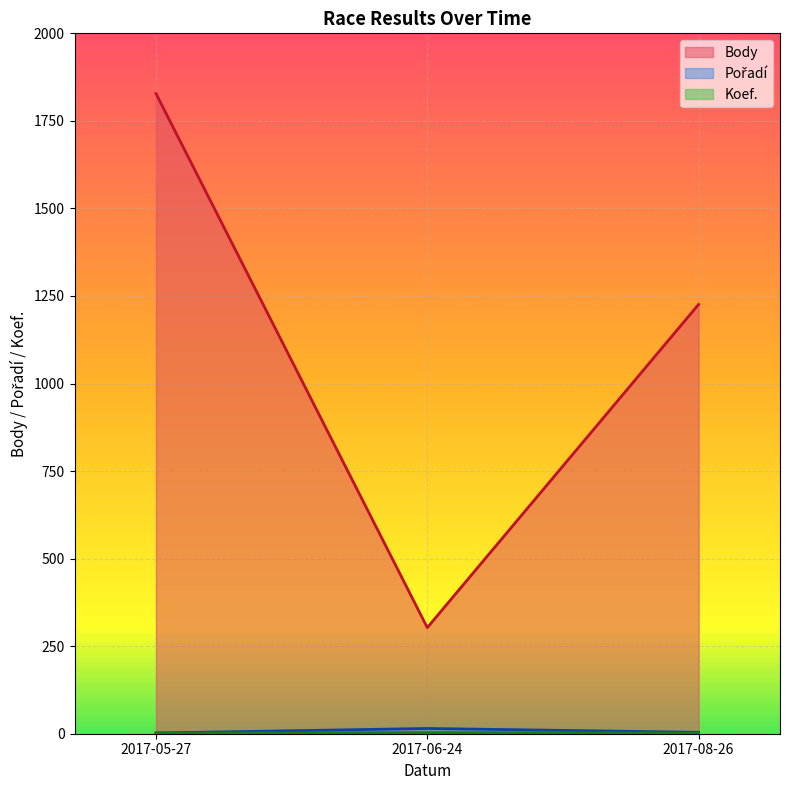

What is the sum of all Pořadí values?

42